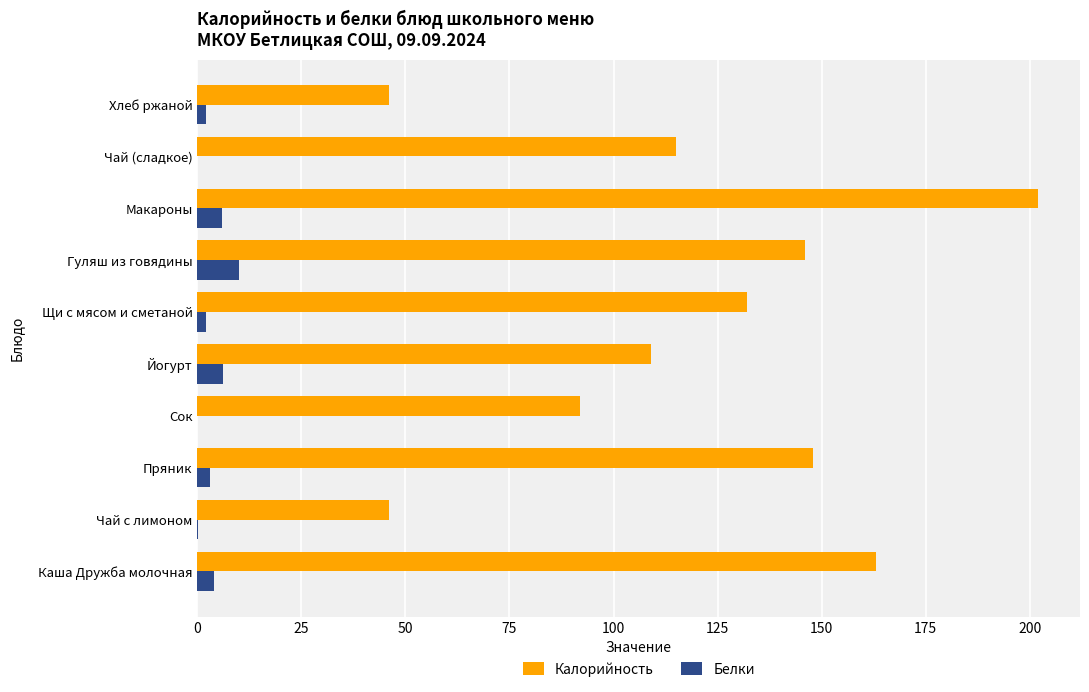

The value of Калорийность at Чай с лимоном is 22.5. True or false?

False